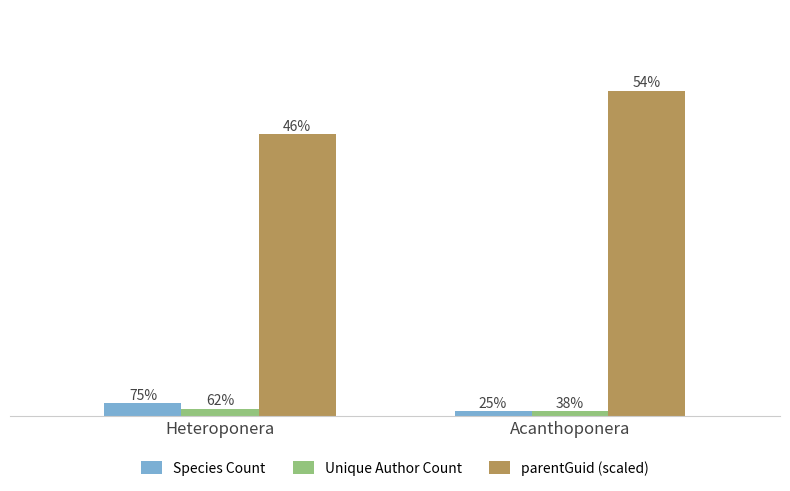

What position from the right is Heteroponera?

2